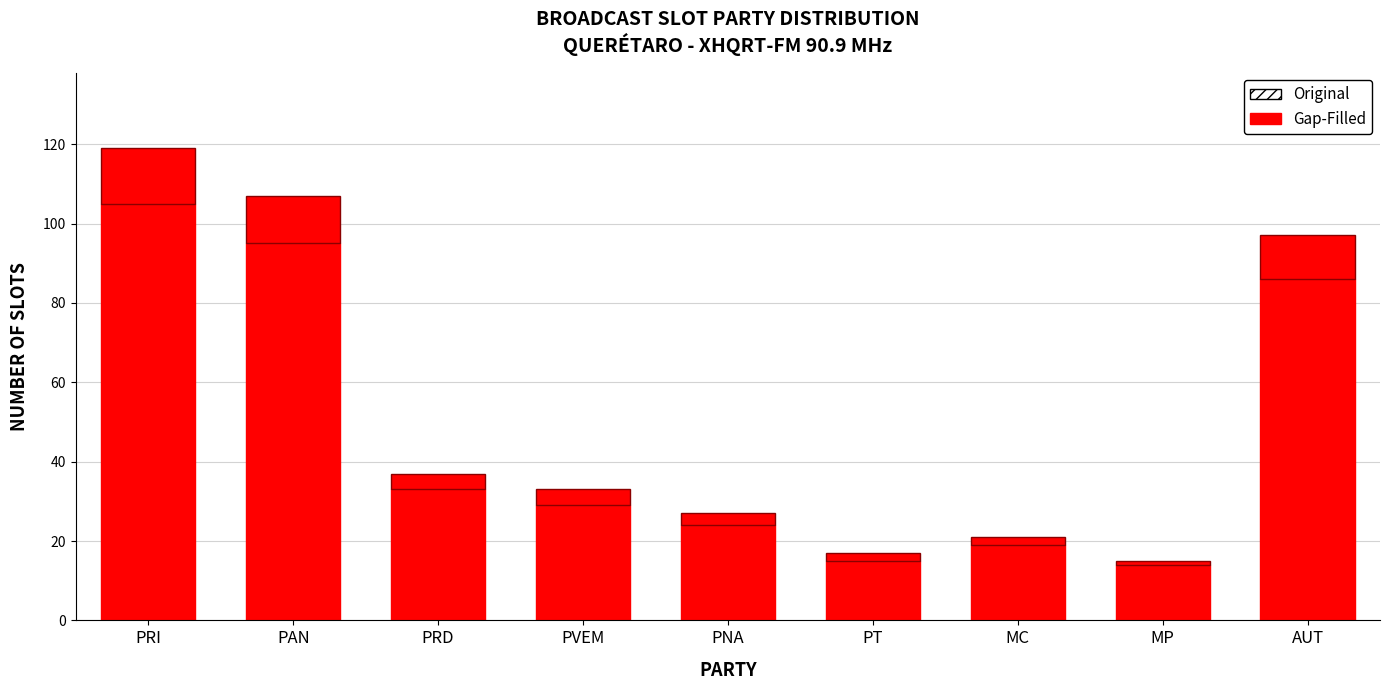

Does the chart contain stacked bars?

Yes